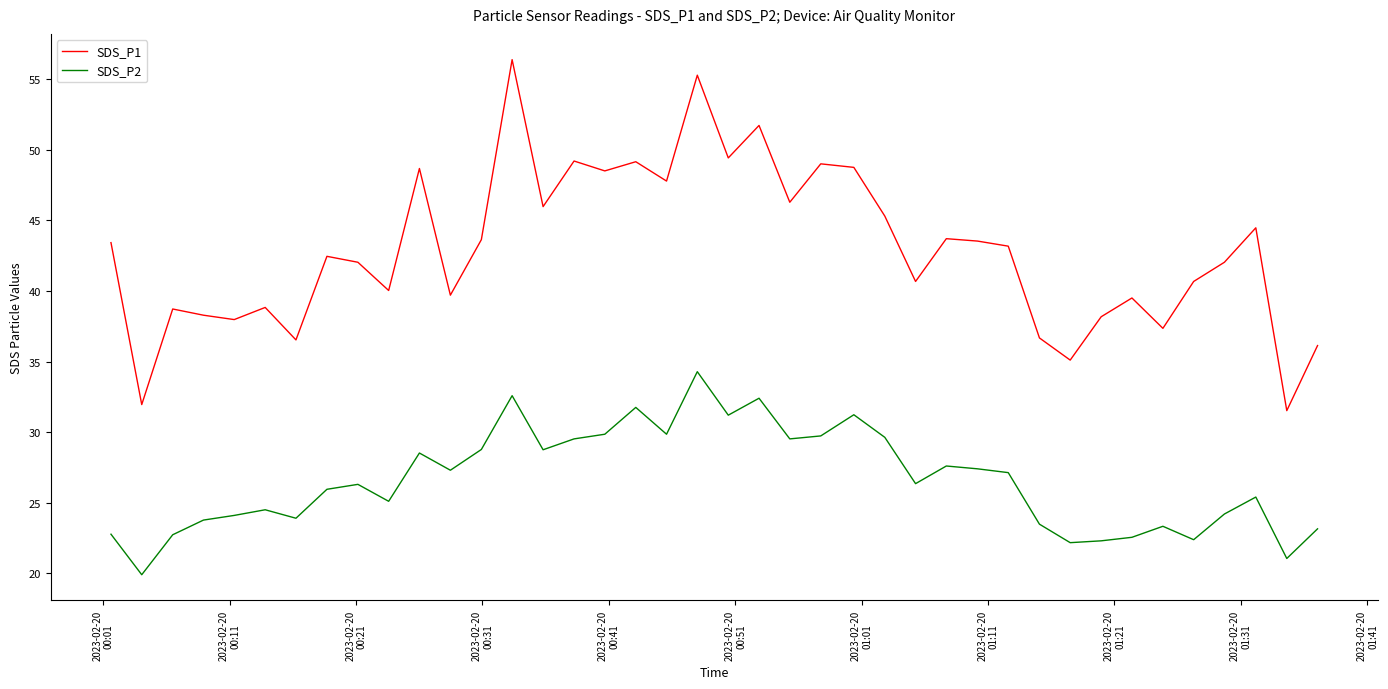

How many lines are shown in the chart?

2